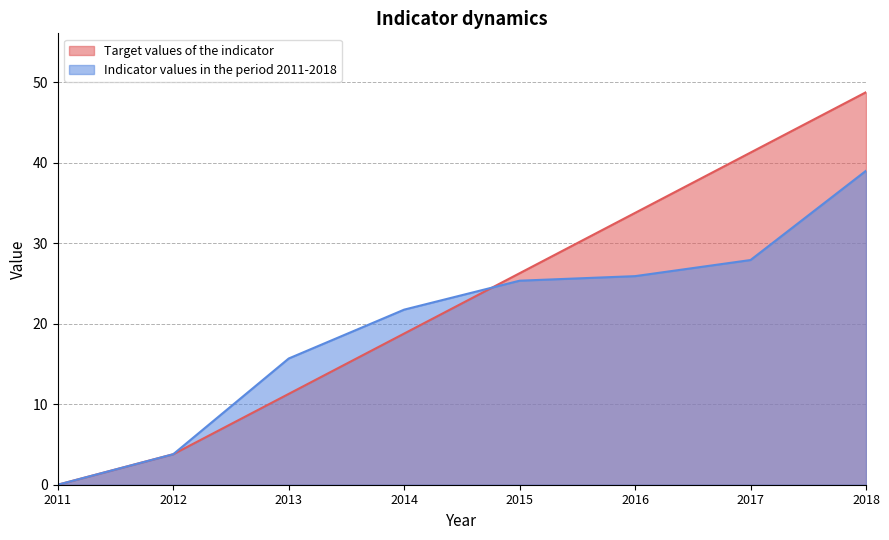

Reading left to right, list all the values displayed in this chart.

Target values of the indicator: 2011=0.0	2012=3.8	2013=11.3	2014=18.8	2015=26.3	2016=33.8	2017=41.3	2018=48.8
Indicator values in the period 2011-2018: 2011=0.0	2012=3.8	2013=15.7	2014=21.8	2015=25.4	2016=25.9	2017=27.9	2018=39.0